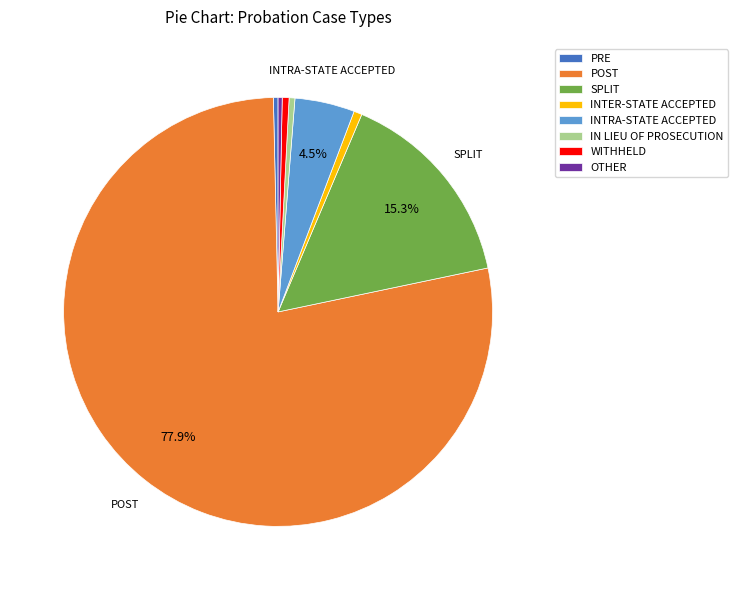

Is there a majority slice in this chart?

Yes